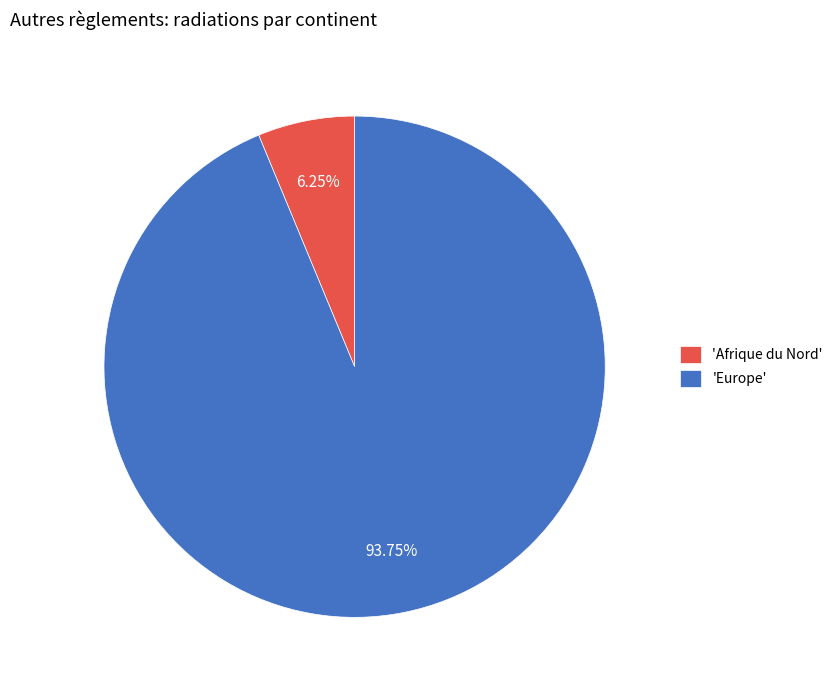

Which category accounts for the majority?

'Europe'